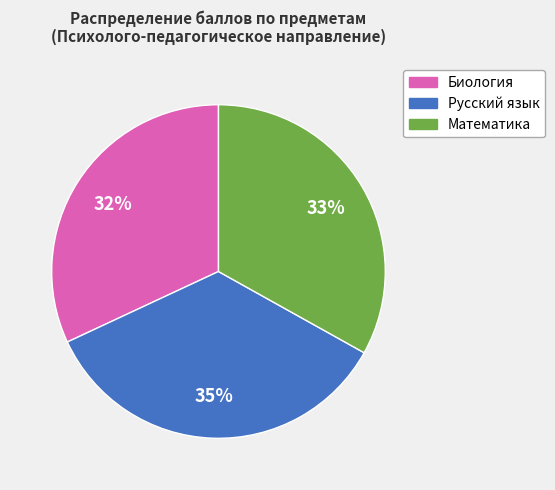

Is the sum of Математика and Биология greater than half?

Yes